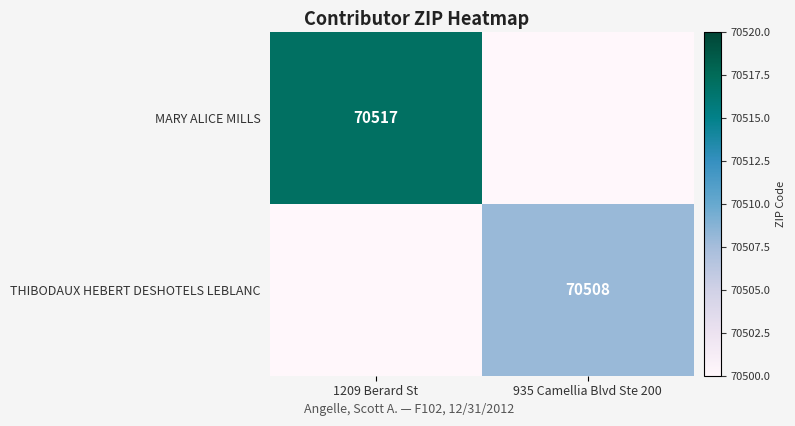

At how many categories does at least one series exceed 6689?

2